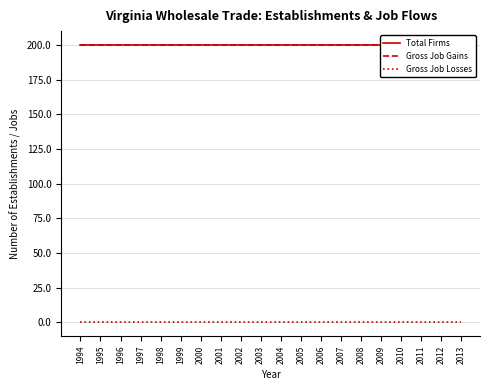

Reading left to right, transcribe all the data shown in this chart.

Total Firms: 1994=200	1995=200	1996=200	1997=200	1998=200	1999=200	2000=200	2001=200	2002=200	2003=200	2004=200	2005=200	2006=200	2007=200	2008=200	2009=200	2010=200	2011=200	2012=200	2013=200
Gross Job Gains: 1994=200	1995=200	1996=200	1997=200	1998=200	1999=200	2000=200	2001=200	2002=200	2003=200	2004=200	2005=200	2006=200	2007=200	2008=200	2009=200	2010=200	2011=200	2012=200	2013=200
Gross Job Losses: 1994=0	1995=0	1996=0	1997=0	1998=0	1999=0	2000=0	2001=0	2002=0	2003=0	2004=0	2005=0	2006=0	2007=0	2008=0	2009=0	2010=0	2011=0	2012=0	2013=0